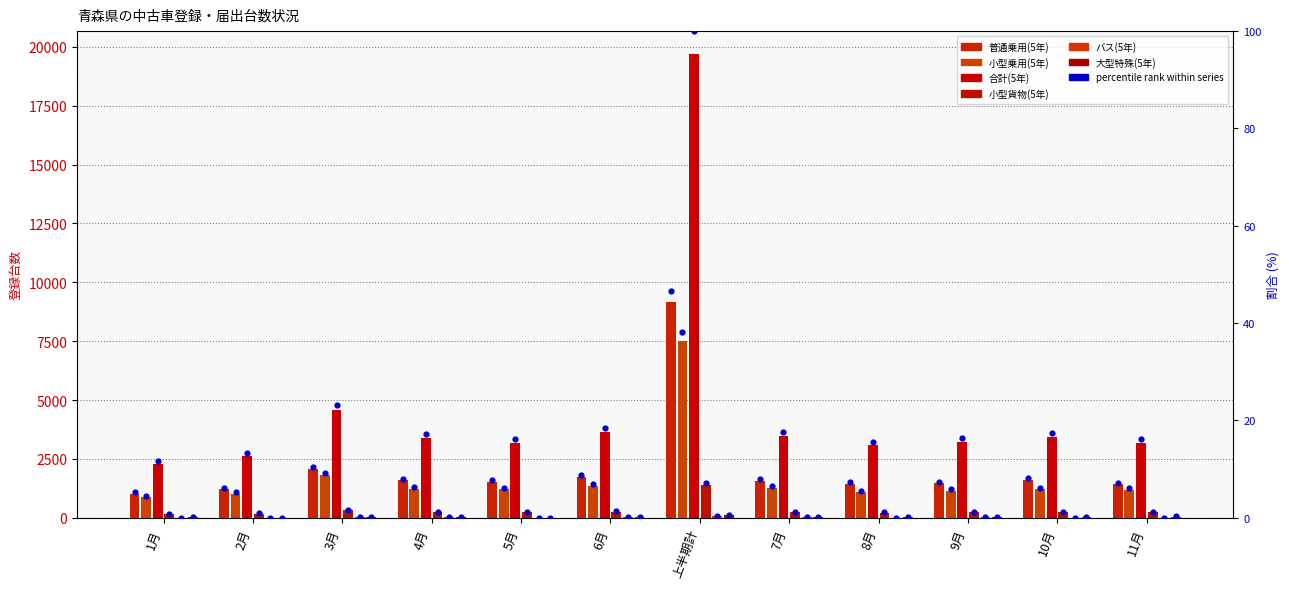

Which series has the largest total across all categories?

合計(5年)